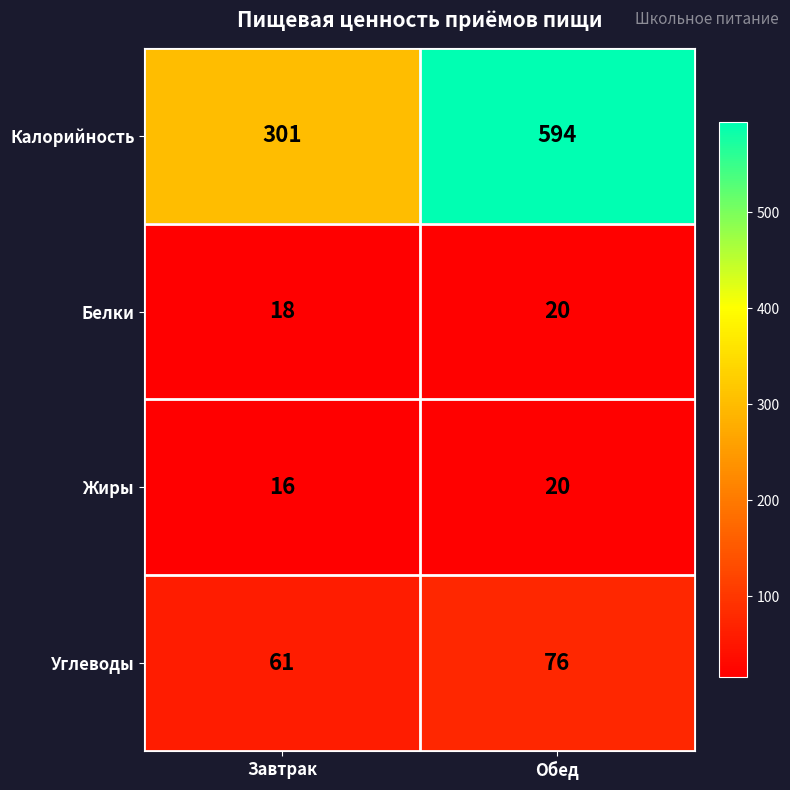

How many categories are shown in the chart?

2